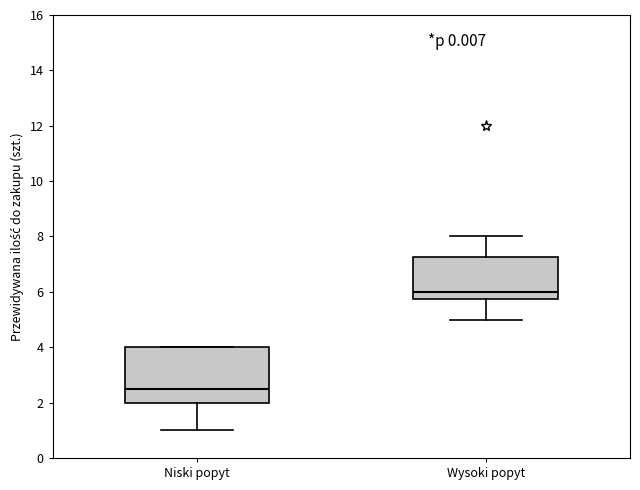

Where does the lower whisker of the box for Niski popyt end on the y-axis? The values are not printed on the chart, so give them approximately, as read against the axis.

1.0